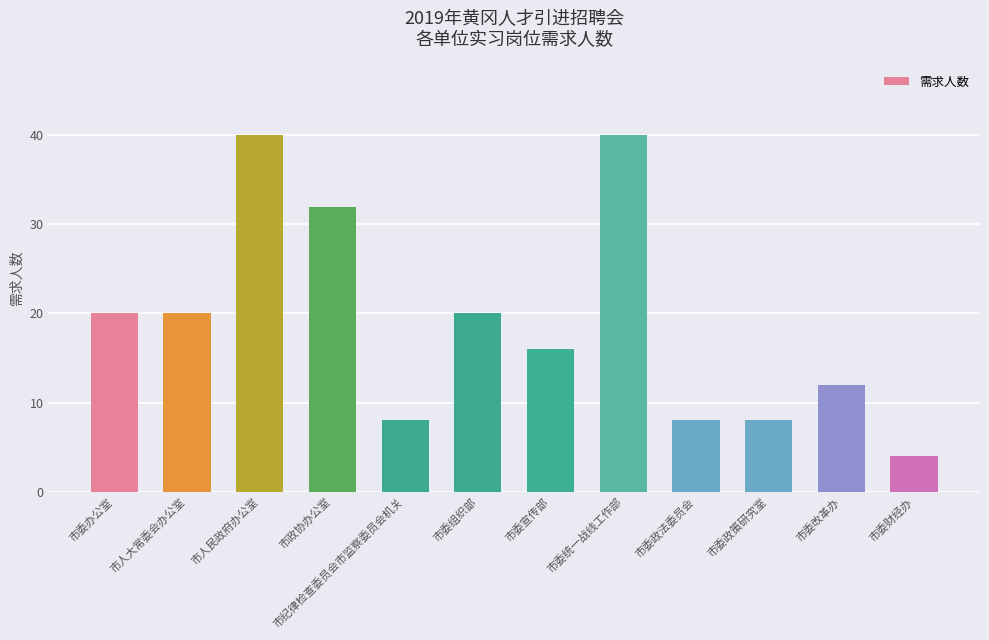

Count the values in the range 8 to 32.

9